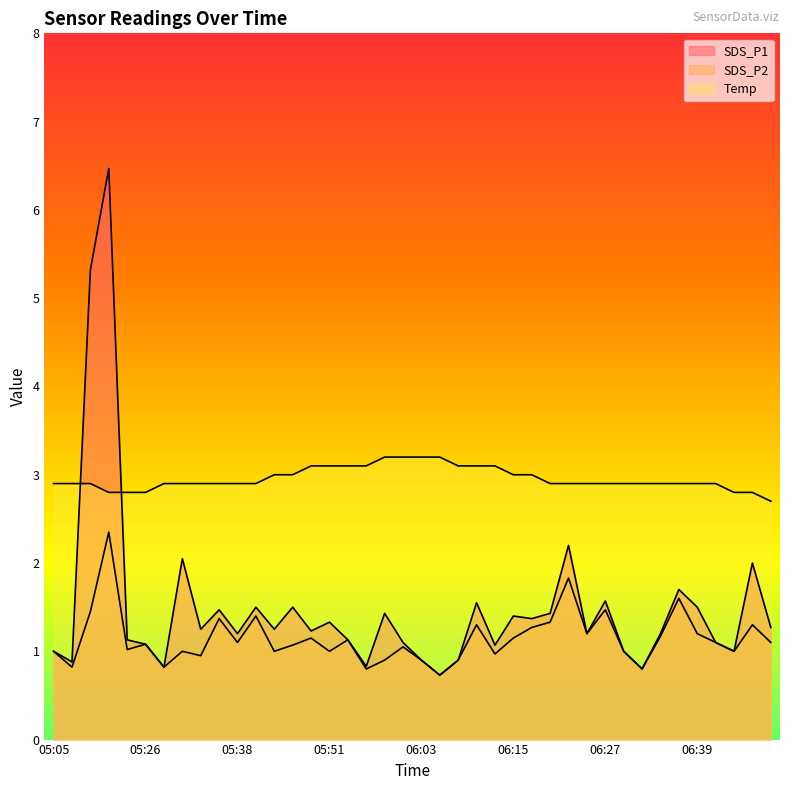

Reading left to right, extract all data points from this chart.

SDS_P1: 05:05=1.0	05:14=0.9	05:16=5.3	05:19=6.5	05:21=1.1	05:26=1.1	05:29=0.8	05:31=2.0	05:33=1.2	05:36=1.5	05:38=1.2	05:41=1.5	05:43=1.2	05:46=1.5	05:48=1.2	05:51=1.3	05:53=1.1	05:56=0.8	05:58=1.4	06:00=1.1	06:03=0.9	06:05=0.7	06:08=0.9	06:10=1.6	06:13=1.1	06:15=1.4	06:17=1.4	06:20=1.4	06:22=2.2	06:25=1.2	06:27=1.6	06:30=1.0	06:32=0.8	06:34=1.2	06:37=1.7	06:39=1.5	06:42=1.1	06:44=1.0	06:47=2.0	06:49=1.3
SDS_P2: 05:05=1.0	05:14=0.8	05:16=1.4	05:19=2.4	05:21=1.0	05:26=1.1	05:29=0.8	05:31=1.0	05:33=0.9	05:36=1.4	05:38=1.1	05:41=1.4	05:43=1.0	05:46=1.1	05:48=1.1	05:51=1.0	05:53=1.1	05:56=0.8	05:58=0.9	06:00=1.1	06:03=0.9	06:05=0.7	06:08=0.9	06:10=1.3	06:13=1.0	06:15=1.1	06:17=1.3	06:20=1.3	06:22=1.8	06:25=1.2	06:27=1.5	06:30=1.0	06:32=0.8	06:34=1.2	06:37=1.6	06:39=1.2	06:42=1.1	06:44=1.0	06:47=1.3	06:49=1.1
Temp: 05:05=2.9	05:14=2.9	05:16=2.9	05:19=2.8	05:21=2.8	05:26=2.8	05:29=2.9	05:31=2.9	05:33=2.9	05:36=2.9	05:38=2.9	05:41=2.9	05:43=3.0	05:46=3.0	05:48=3.1	05:51=3.1	05:53=3.1	05:56=3.1	05:58=3.2	06:00=3.2	06:03=3.2	06:05=3.2	06:08=3.1	06:10=3.1	06:13=3.1	06:15=3.0	06:17=3.0	06:20=2.9	06:22=2.9	06:25=2.9	06:27=2.9	06:30=2.9	06:32=2.9	06:34=2.9	06:37=2.9	06:39=2.9	06:42=2.9	06:44=2.8	06:47=2.8	06:49=2.7